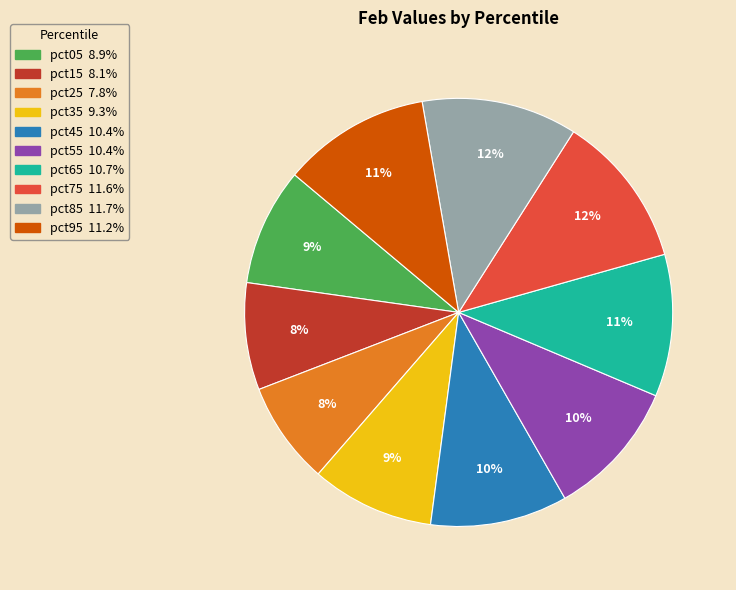

Combined, do pct55 and pct15 account for over 50%?

No